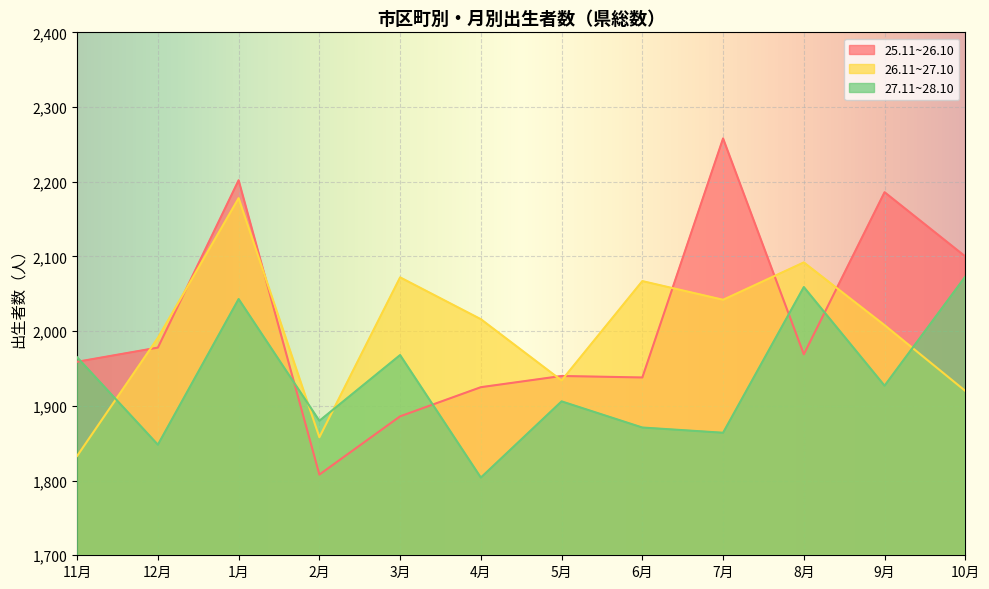

The value of 26.11~27.10 at 9月 is 2008. True or false?

True